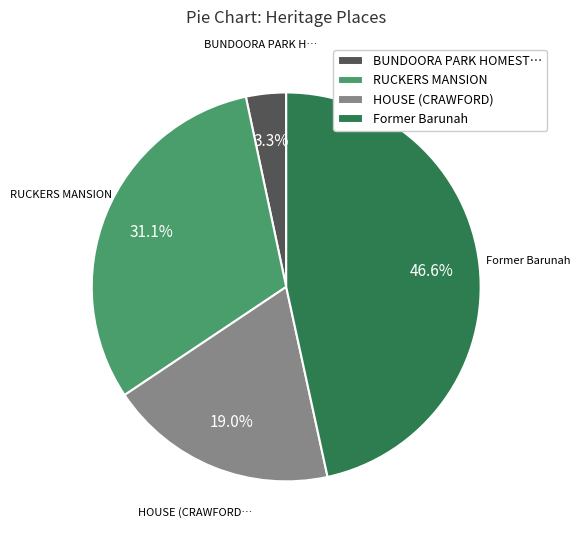

Which category has the biggest portion of the pie?

Former Barunah